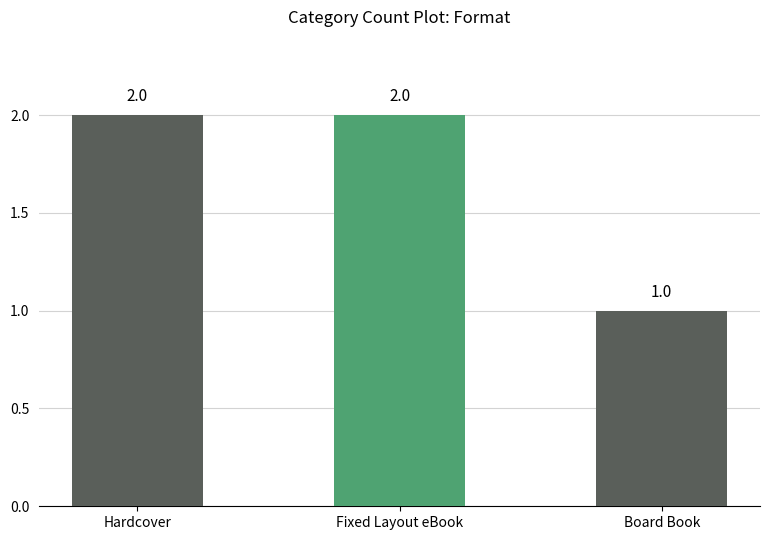

The chart shows a value of 1 at Board Book. True or false?

True